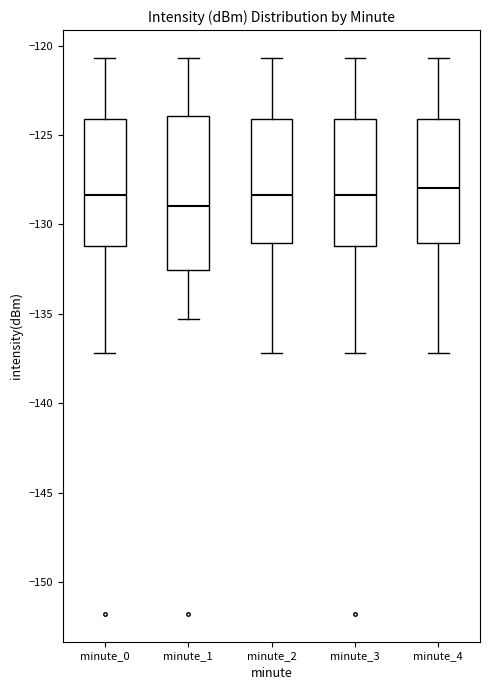

Comparing the boxes themselves (not the whiskers), which one is the tallest?

minute_1